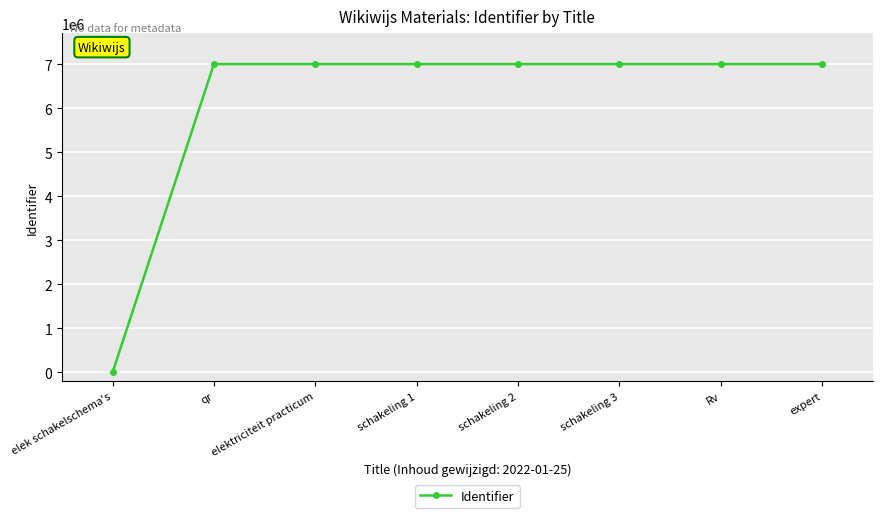

How many categories are shown in the chart?

8